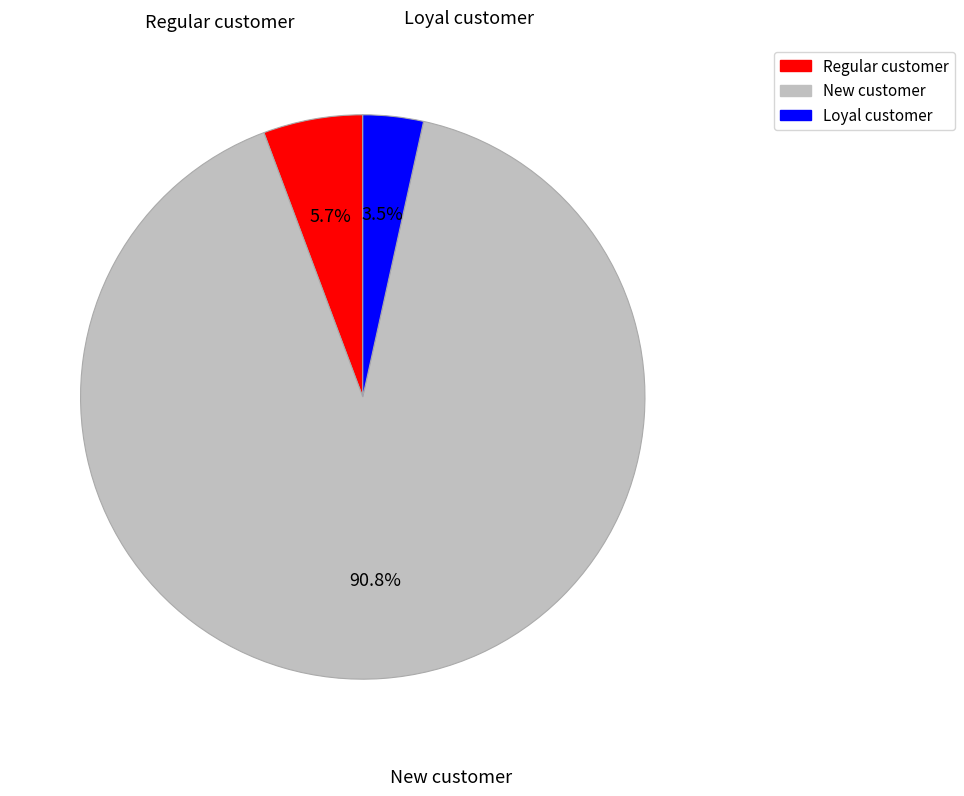

Is there a majority slice in this chart?

Yes